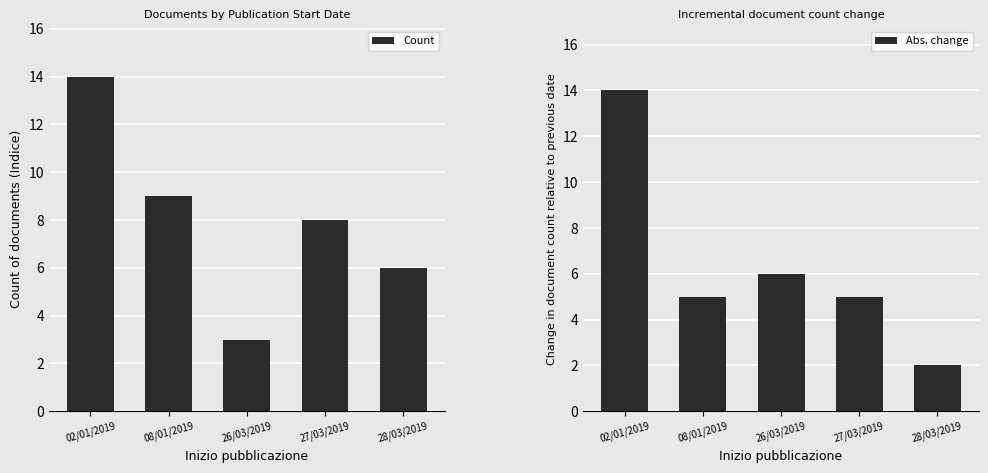

At which label does Abs. change reach its peak?

02/01/2019